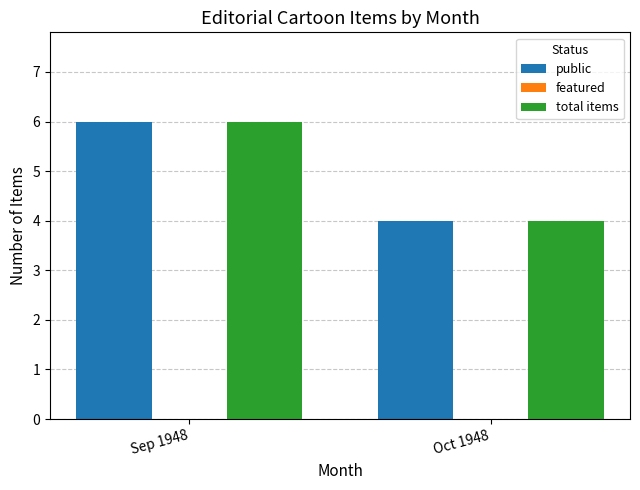

The value of public at Sep 1948 is 8. True or false?

False